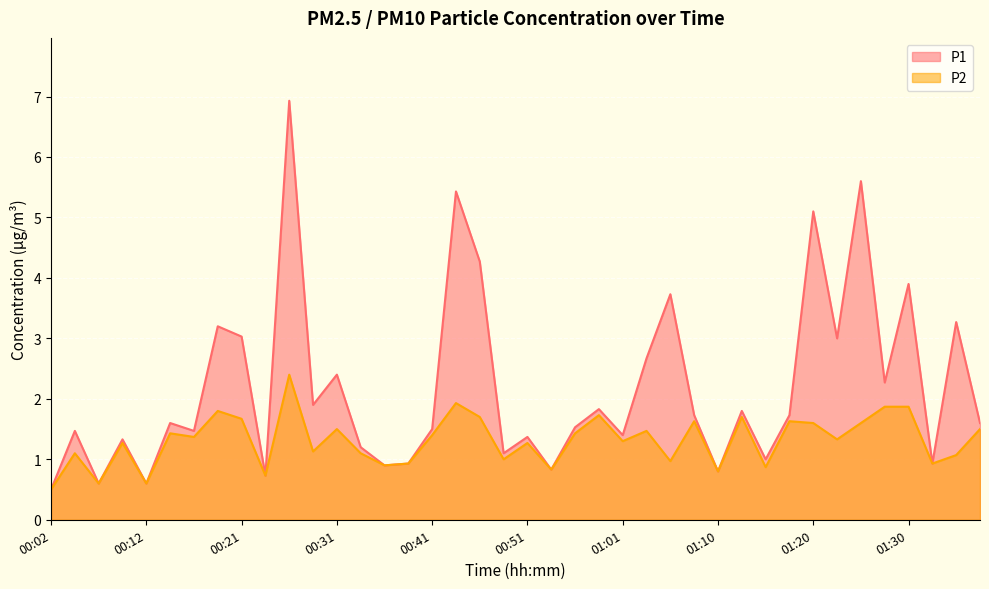

Rank the categories by P2 value from highest to lowest.

00:26, 00:43, 01:28, 01:30, 00:19, 00:58, 00:46, 01:13, 00:21, 01:08, 01:18, 01:20, 01:25, 00:31, 01:37, 01:03, 00:14, 00:56, 00:41, 00:17, 01:23, 01:01, 00:09, 00:51, 00:29, 00:04, 00:34, 01:35, 00:48, 01:06, 00:39, 01:32, 00:36, 01:15, 00:53, 01:10, 00:24, 00:07, 00:12, 00:02